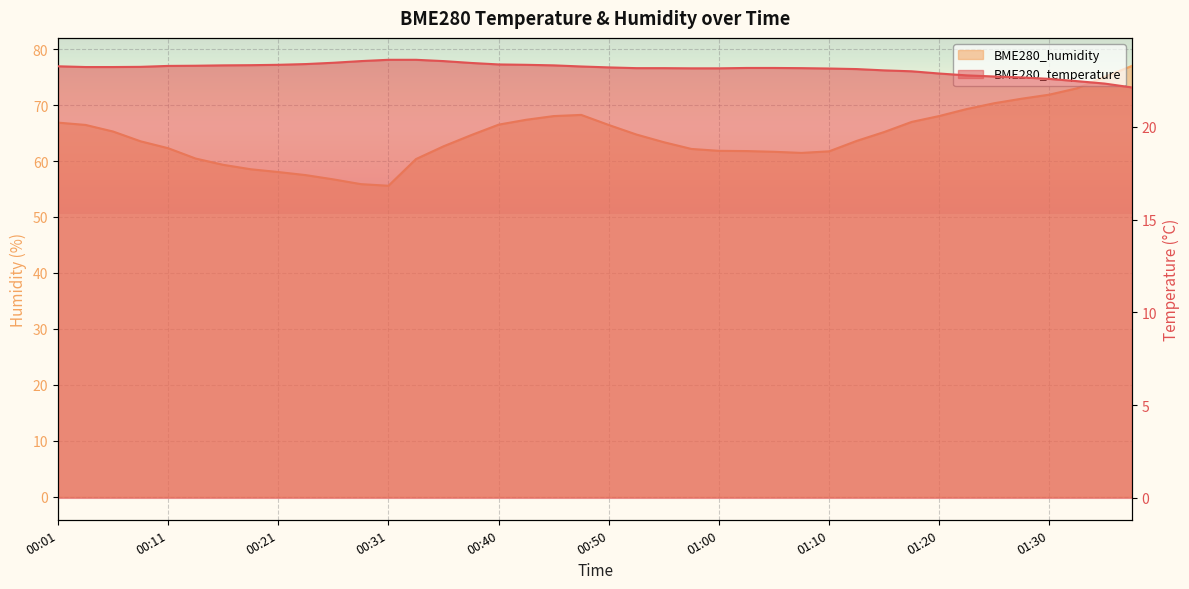

The value of BME280_humidity at 00:40 is 66.5. True or false?

True